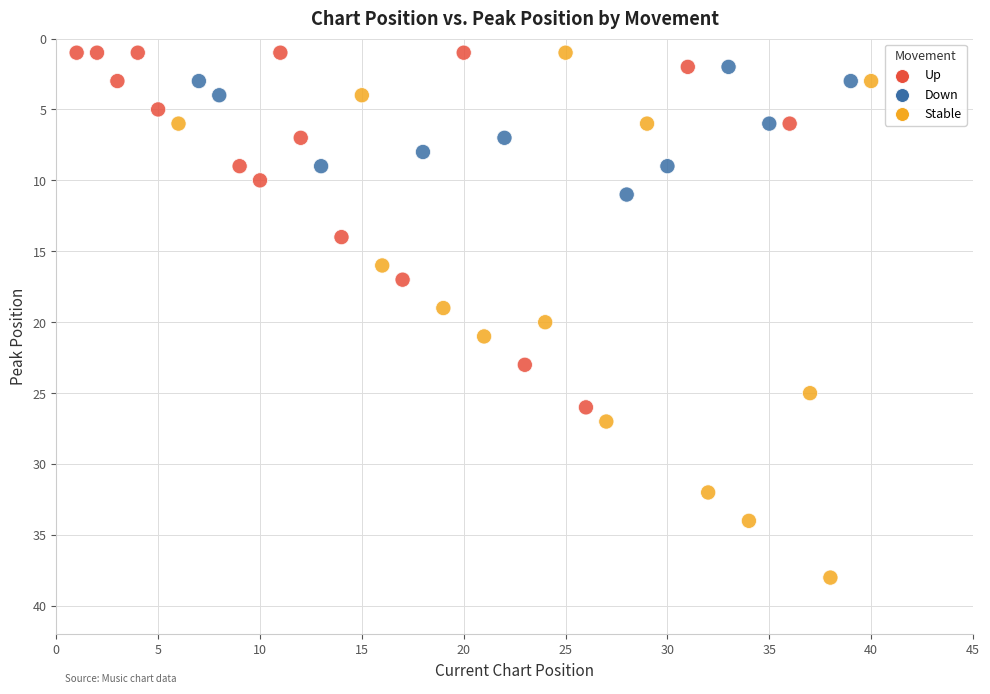

What is the range of X values (max minus min)?

39